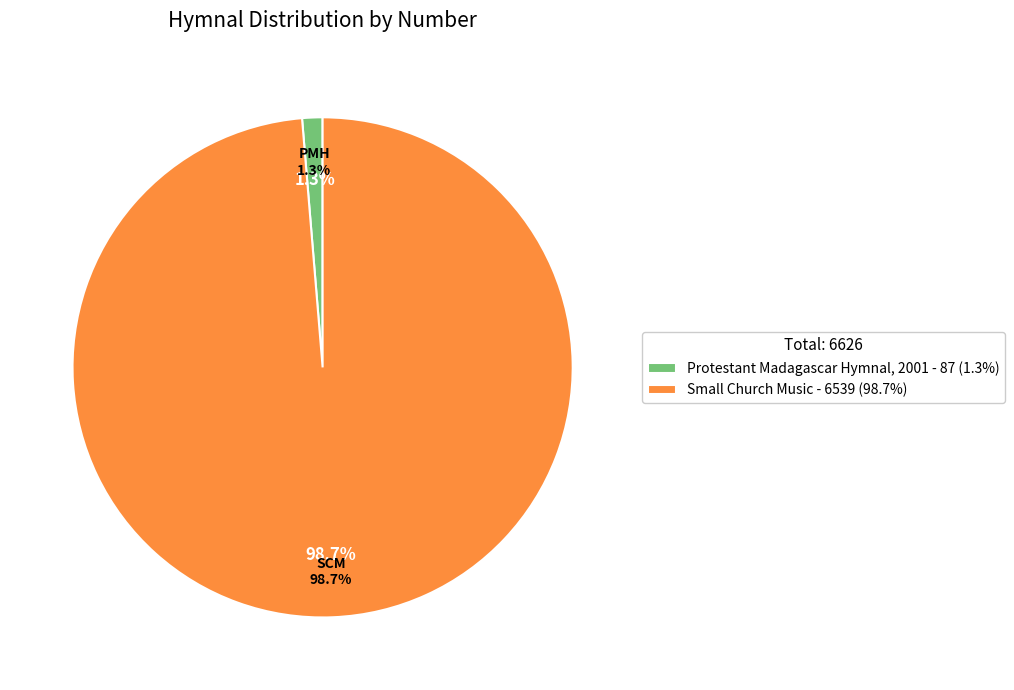

Rank the categories by value from highest to lowest.

Small Church Music, Protestant Madagascar Hymnal, 2001